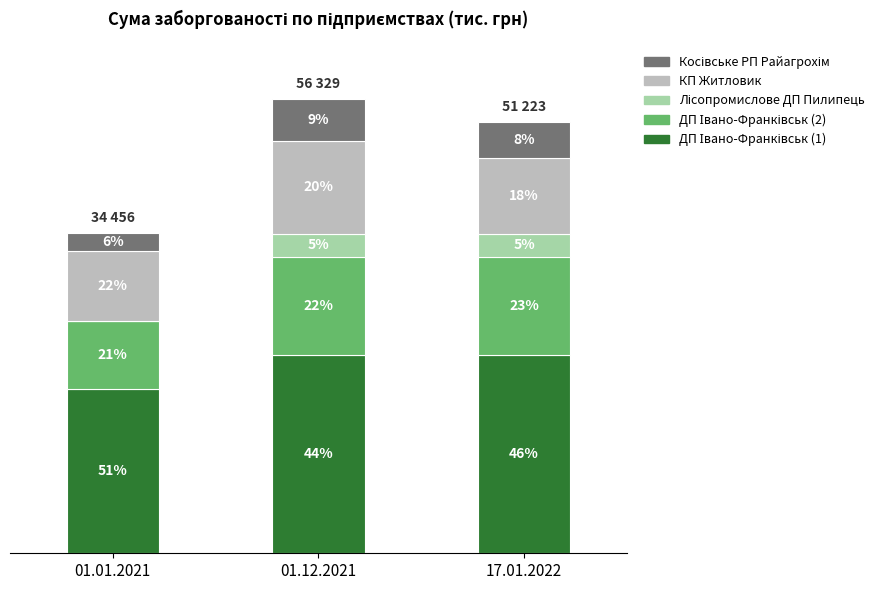

What is the label of the 3rd bar from the right?

01.01.2021